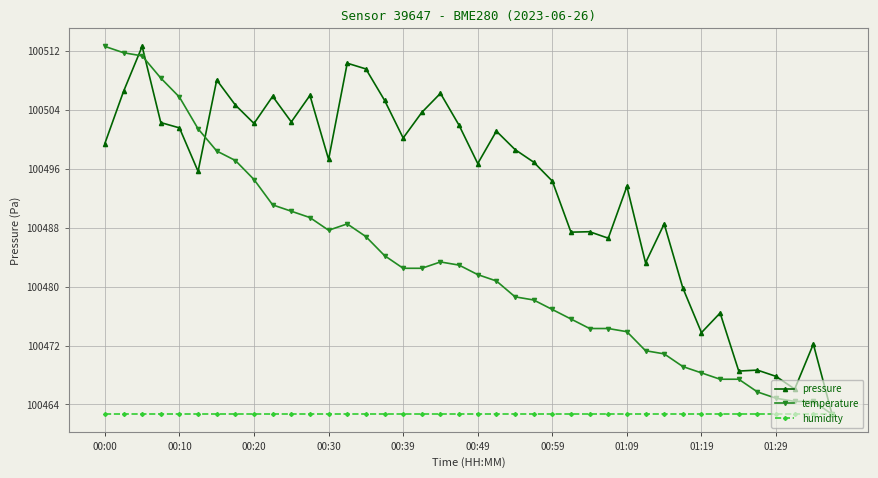

What is the greatest value displayed?

100512.6